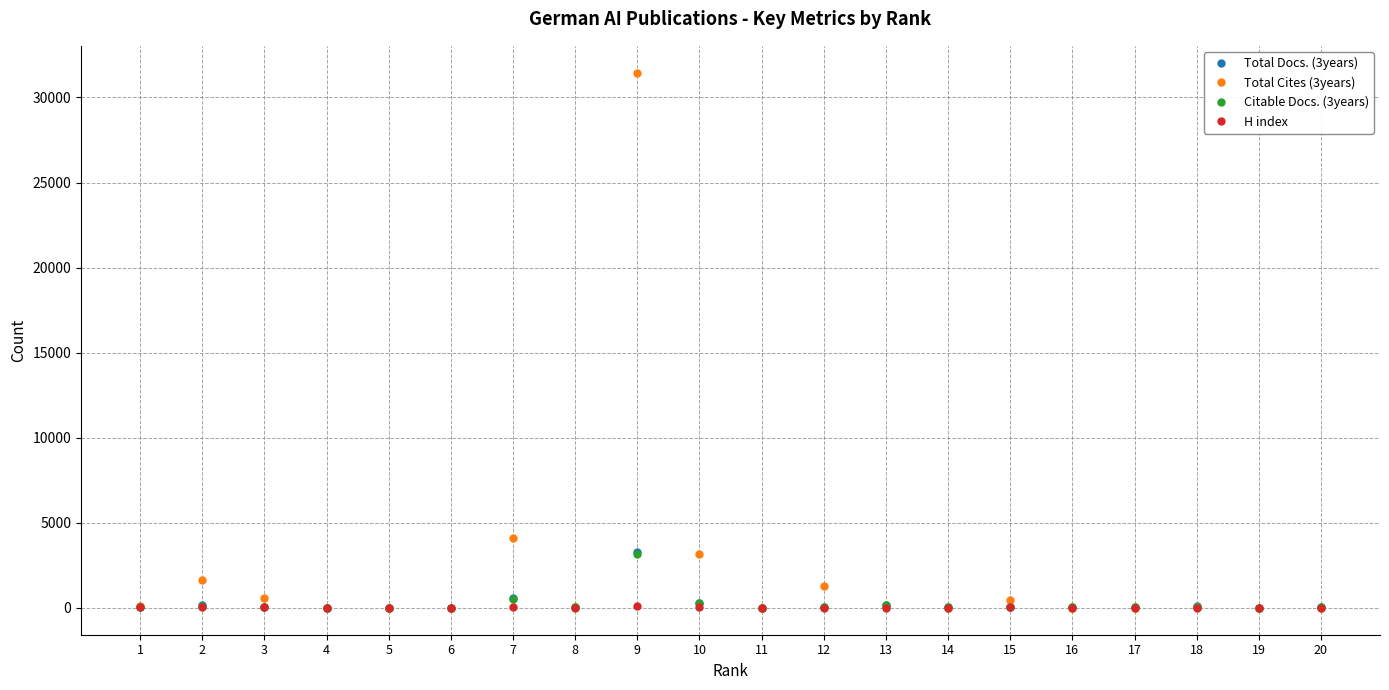

At which category is the sum across all series the highest?

9